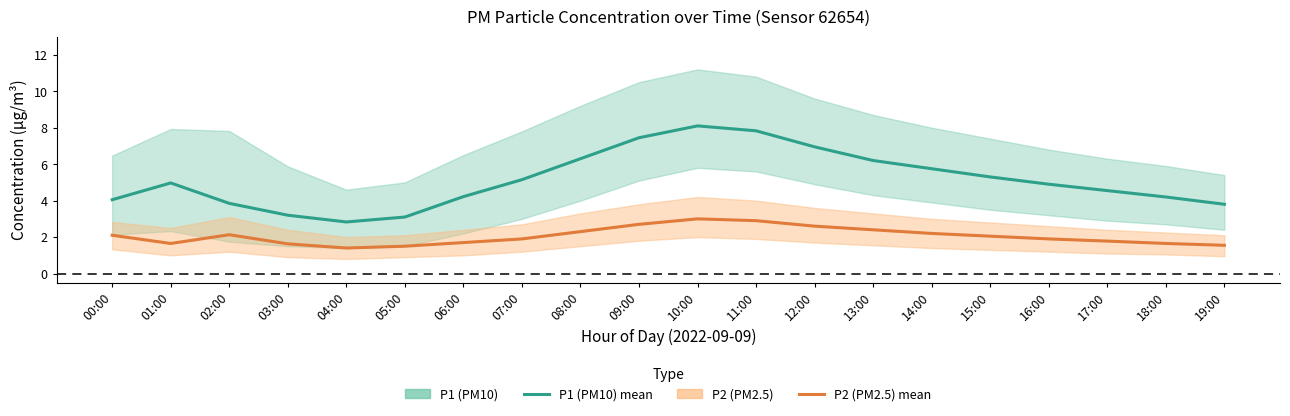

Which label corresponds to the largest value in the chart?

10:00